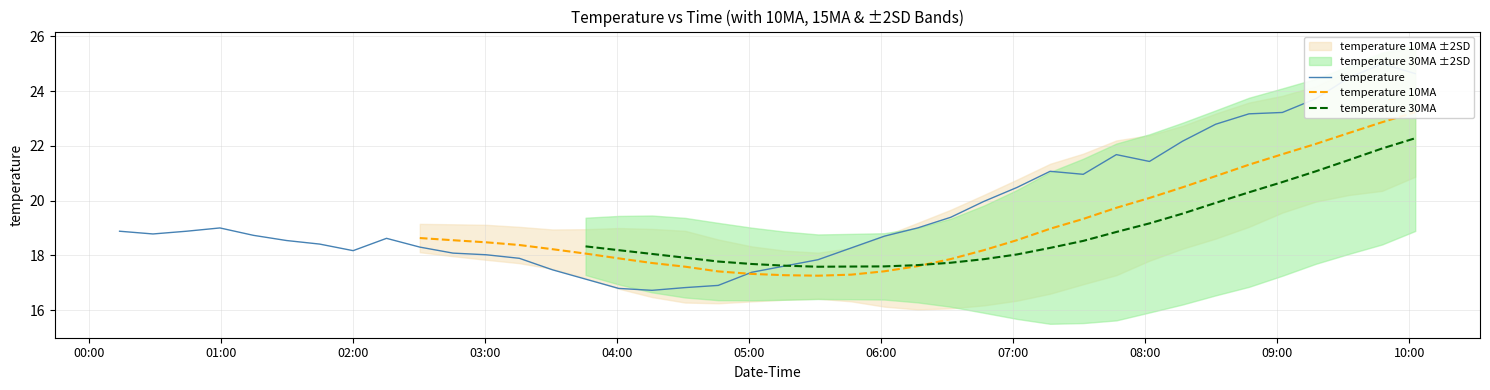

How many times do temperature 10MA and temperature 30MA cross each other?

1